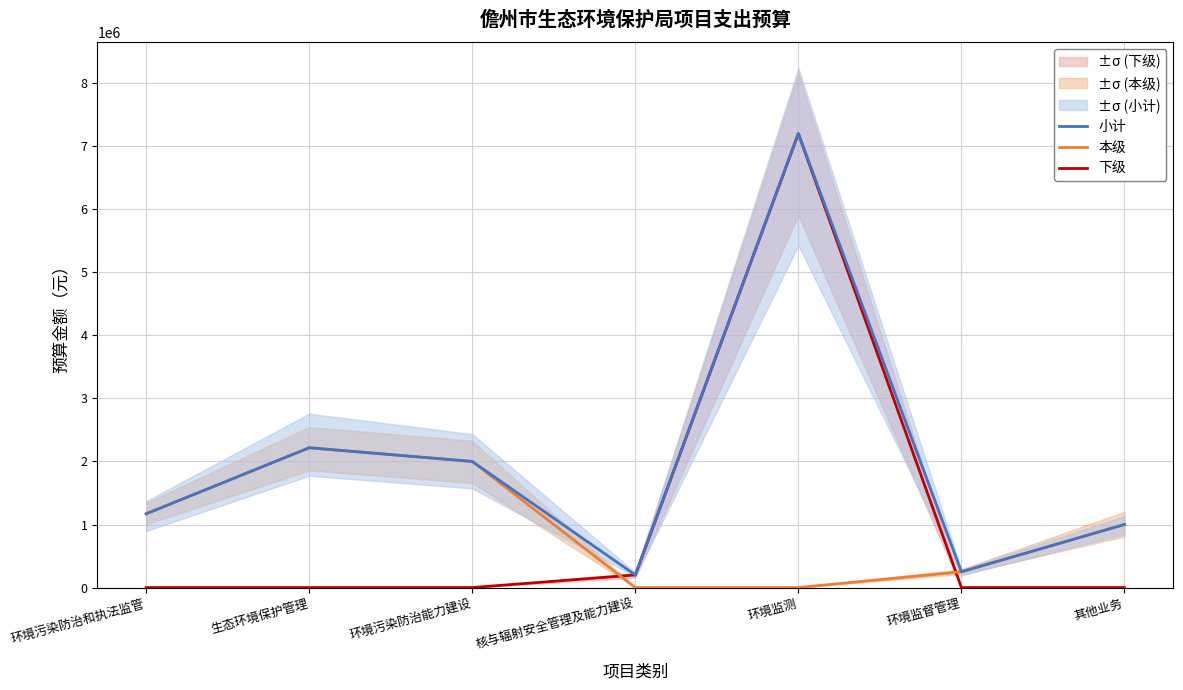

Rank the categories by 下级 value from lowest to highest.

环境污染防治和执法监管, 生态环境保护管理, 环境污染防治能力建设, 环境监督管理, 其他业务, 核与辐射安全管理及能力建设, 环境监测